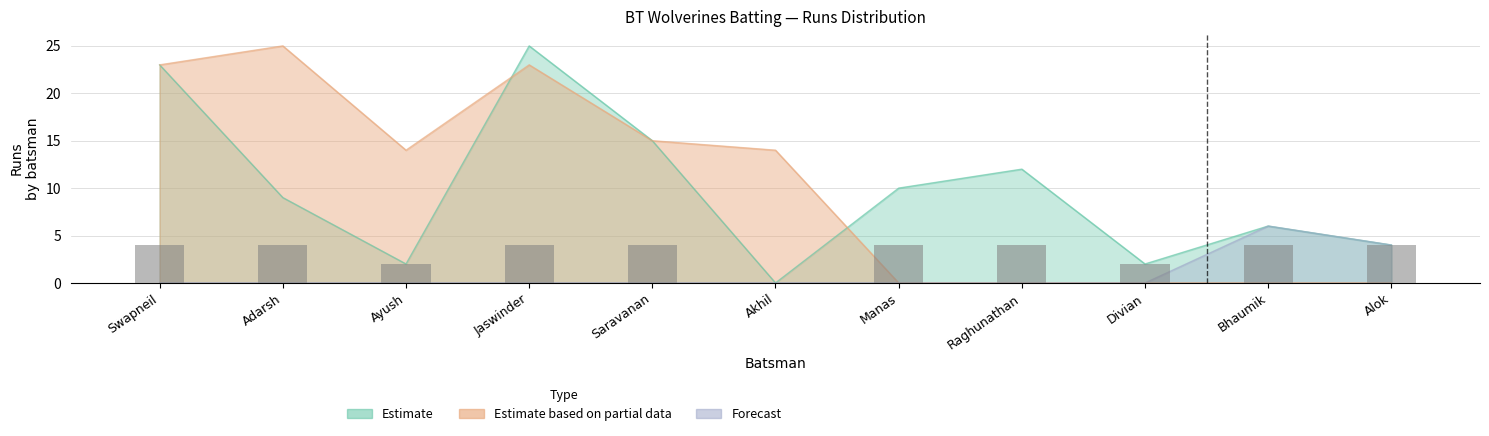

Is it true that Estimate based on partial data equals 0 at Raghunathan?

True